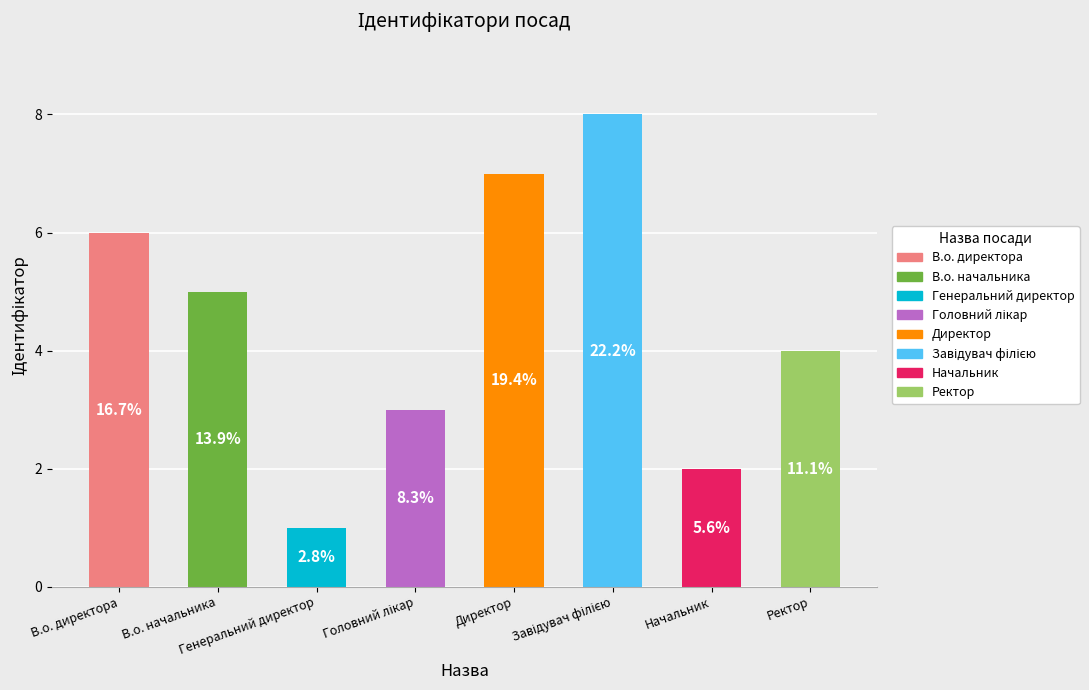

Approximately how many times larger is the value at Директор compared to Завідувач філією?

0.9